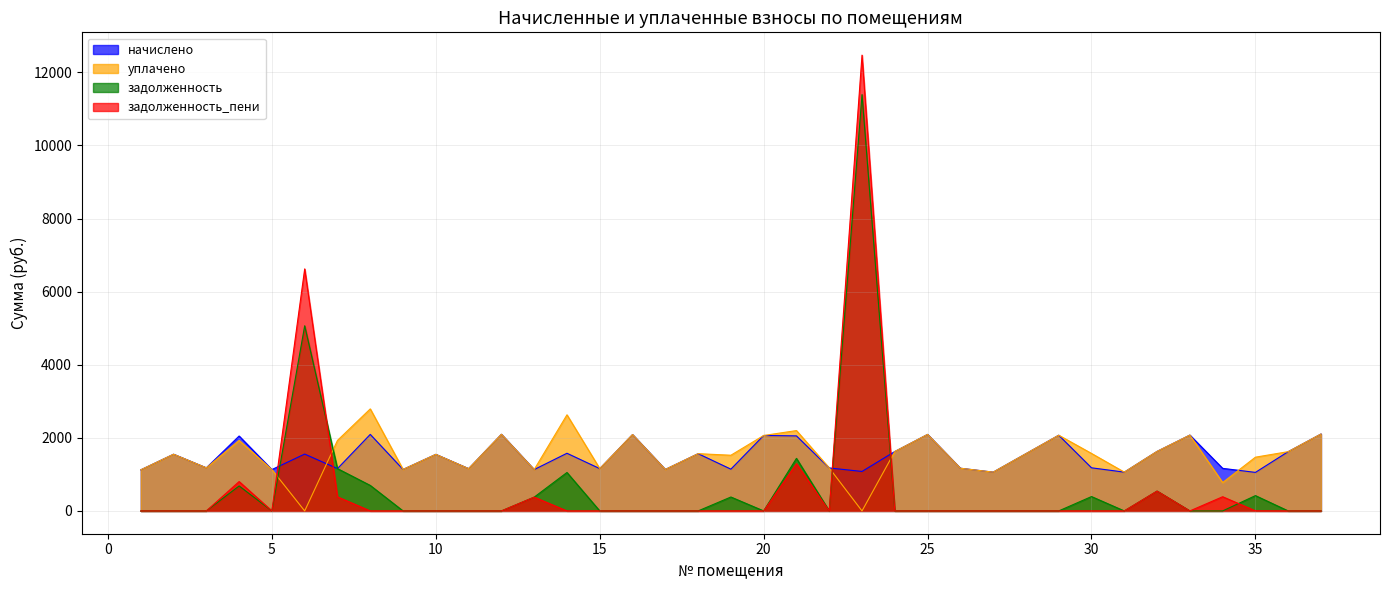

At which label does задолженность_пени reach its peak?

23